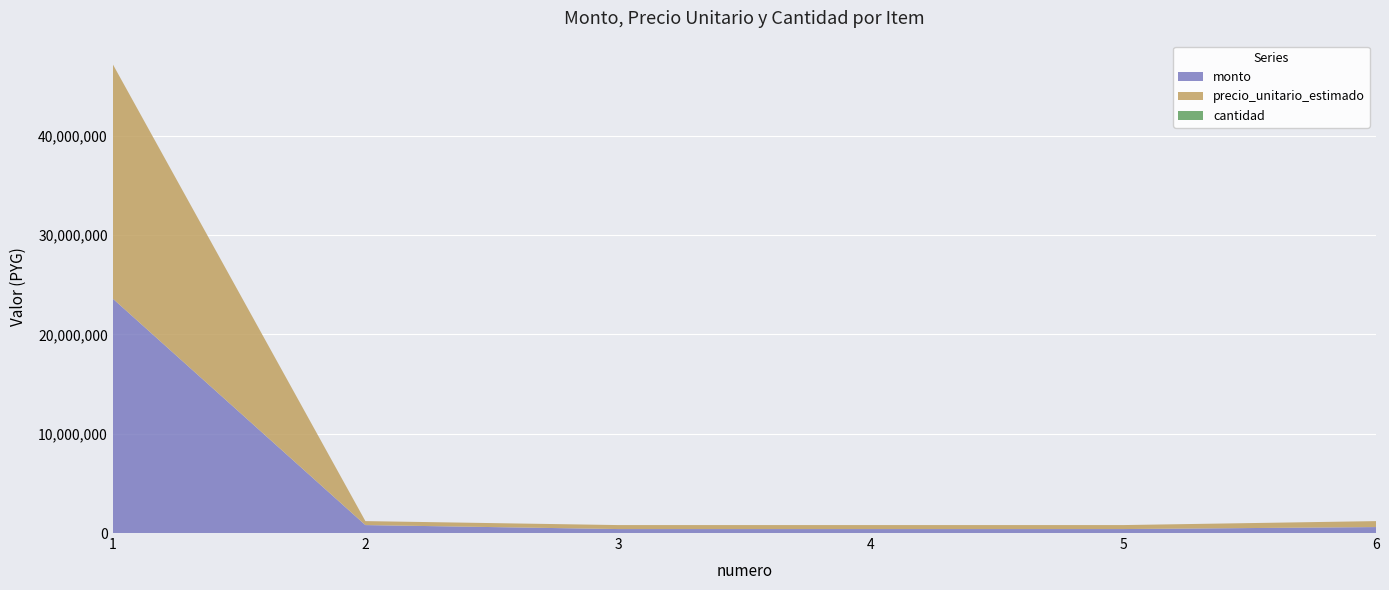

Reading left to right, extract all data points from this chart.

monto: 1=23600000	2=800000	3=400000	4=400000	5=400000	6=600000
precio_unitario_estimado: 1=23600000	2=400000	3=400000	4=400000	5=400000	6=600000
cantidad: 1=1	2=2	3=1	4=1	5=1	6=1